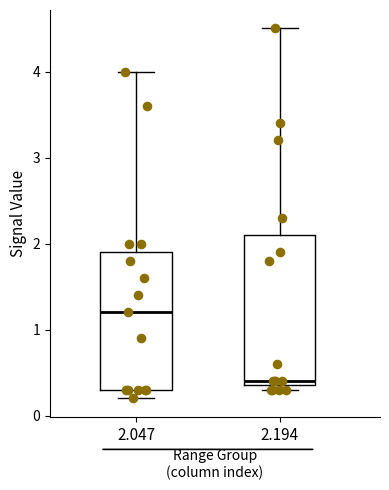

Which box has the lowest median line?

2.194